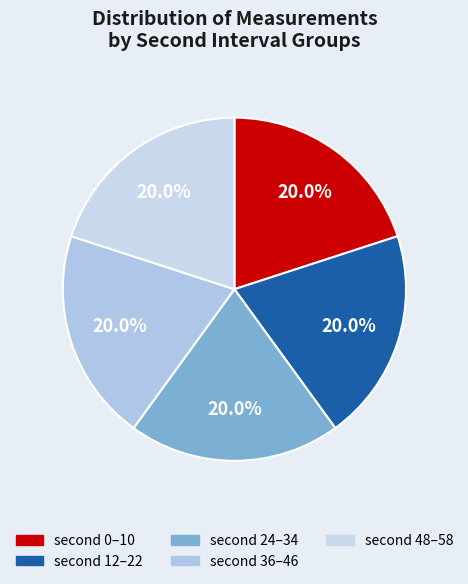

Is there any slice that represents more than half of the pie?

No